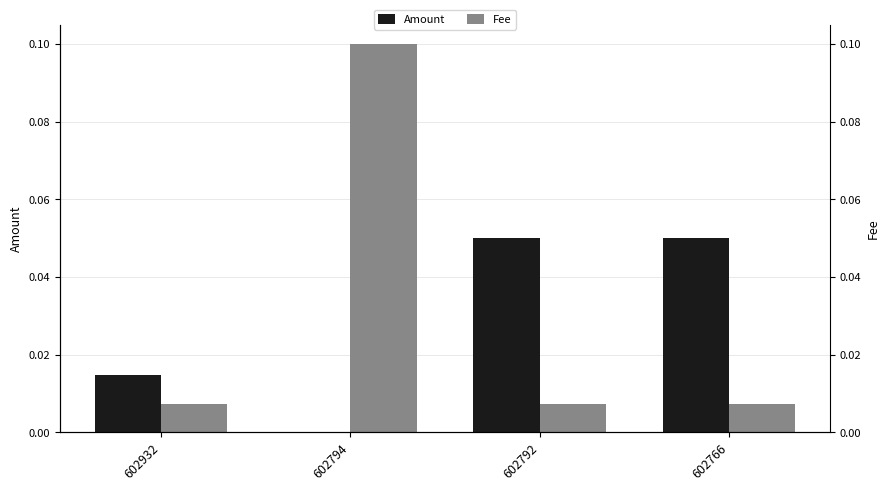

What is the total value across all series at 602792?

0.1